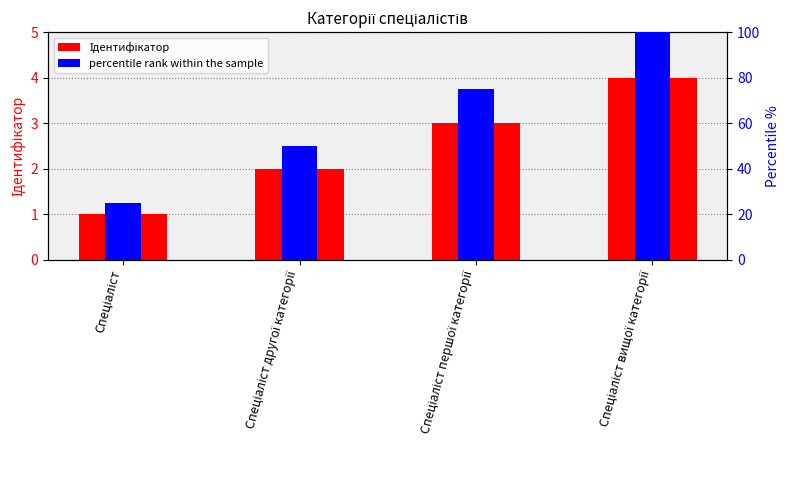

Count the percentile rank within the sample values in the range 50 to 100.

3